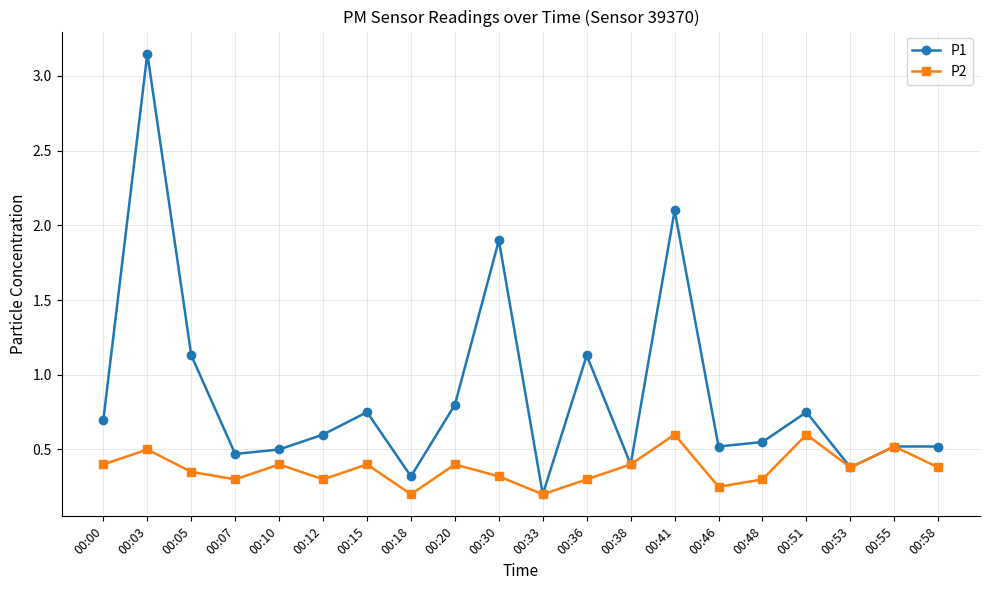

Which series has the largest total across all categories?

P1